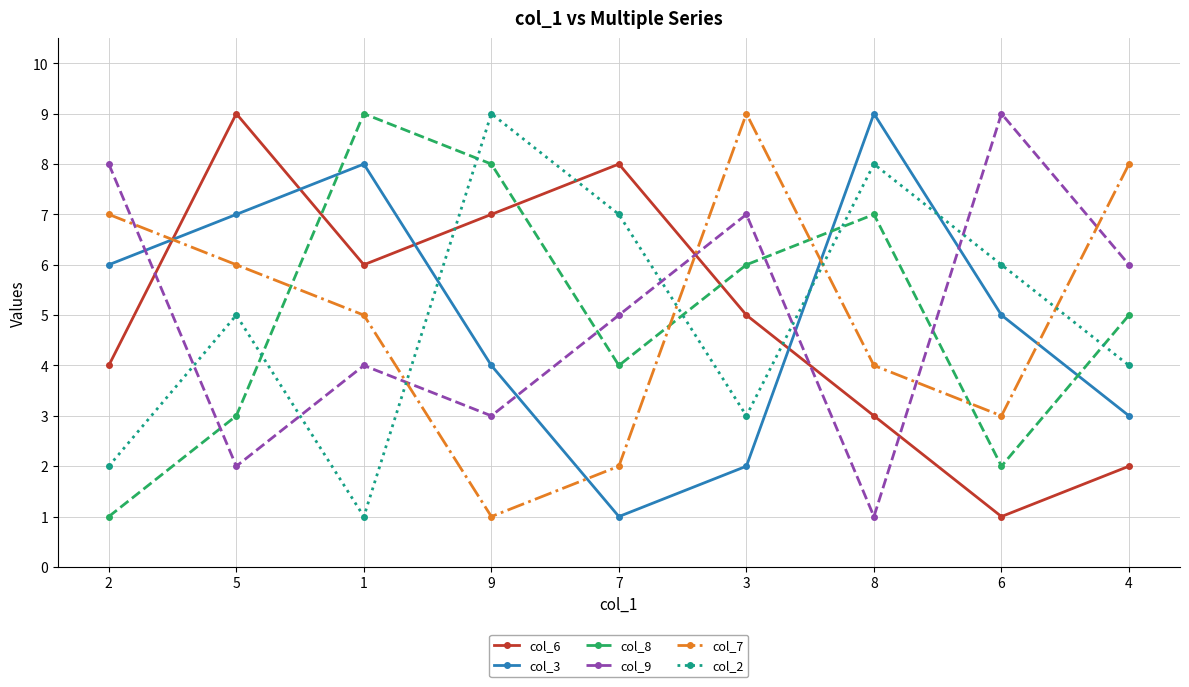

What is the sum of the col_8 values at 9 and 2?

9